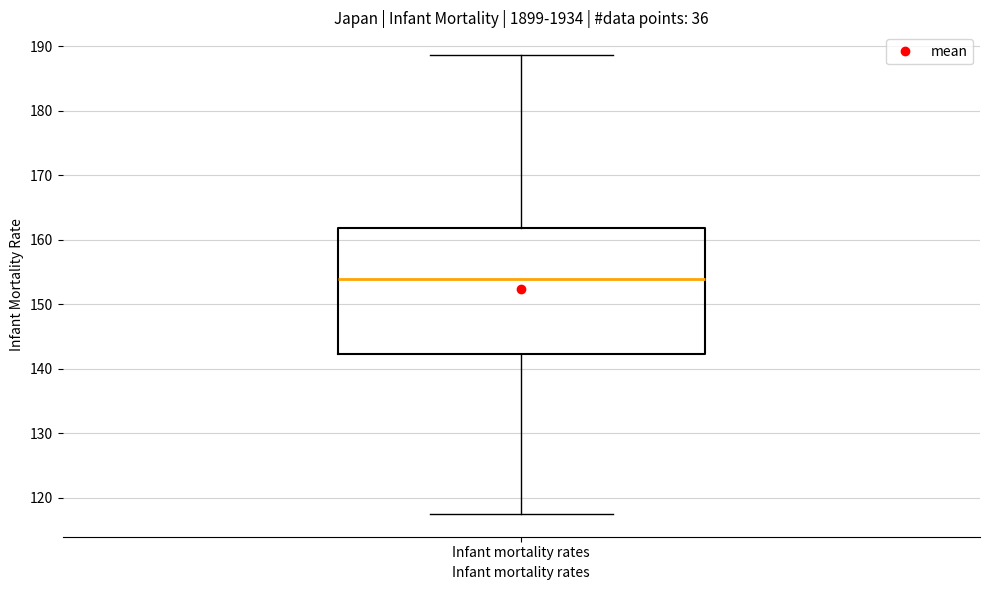

Read this box plot against the y-axis: the position of the median line, the range covered by the box, and the ends of both whiskers. The values are not printed on the chart, so give them approximately, as read against the axis.

median 154, box 142 to 162, whiskers 118 to 189